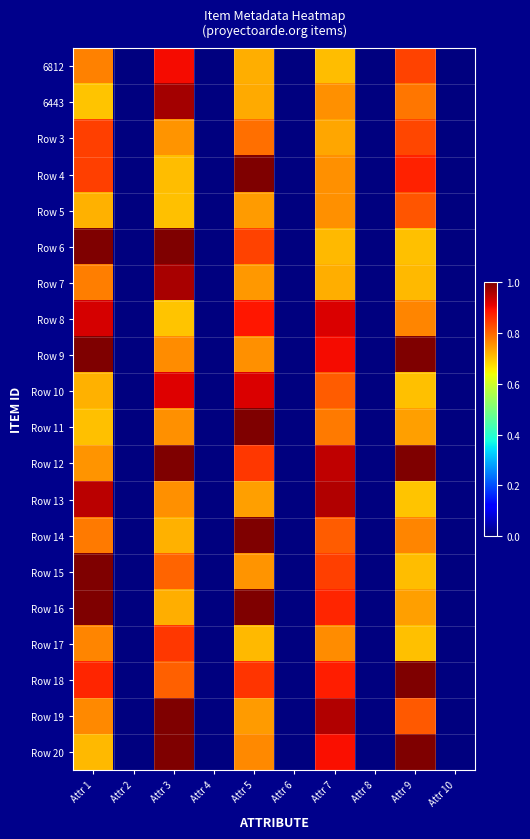

Reading left to right, extract all data points from this chart.

6812: Attr 1=0.8	Attr 2=0.0	Attr 3=0.9	Attr 4=0.0	Attr 5=0.7	Attr 6=0.0	Attr 7=0.7	Attr 8=0.0	Attr 9=0.8	Attr 10=0.0
6443: Attr 1=0.7	Attr 2=0.0	Attr 3=1.0	Attr 4=0.0	Attr 5=0.7	Attr 6=0.0	Attr 7=0.8	Attr 8=0.0	Attr 9=0.8	Attr 10=0.0
Row 3: Attr 1=0.8	Attr 2=0.0	Attr 3=0.8	Attr 4=0.0	Attr 5=0.8	Attr 6=0.0	Attr 7=0.7	Attr 8=0.0	Attr 9=0.8	Attr 10=0.0
Row 4: Attr 1=0.8	Attr 2=0.0	Attr 3=0.7	Attr 4=0.0	Attr 5=1.2	Attr 6=0.0	Attr 7=0.8	Attr 8=0.0	Attr 9=0.9	Attr 10=0.0
Row 5: Attr 1=0.7	Attr 2=0.0	Attr 3=0.7	Attr 4=0.0	Attr 5=0.7	Attr 6=0.0	Attr 7=0.8	Attr 8=0.0	Attr 9=0.8	Attr 10=0.0
Row 6: Attr 1=1.2	Attr 2=0.0	Attr 3=1.1	Attr 4=0.0	Attr 5=0.8	Attr 6=0.0	Attr 7=0.7	Attr 8=0.0	Attr 9=0.7	Attr 10=0.0
Row 7: Attr 1=0.8	Attr 2=0.0	Attr 3=1.0	Attr 4=0.0	Attr 5=0.7	Attr 6=0.0	Attr 7=0.7	Attr 8=0.0	Attr 9=0.7	Attr 10=0.0
Row 8: Attr 1=0.9	Attr 2=0.0	Attr 3=0.7	Attr 4=0.0	Attr 5=0.9	Attr 6=0.0	Attr 7=0.9	Attr 8=0.0	Attr 9=0.8	Attr 10=0.0
Row 9: Attr 1=1.0	Attr 2=0.0	Attr 3=0.8	Attr 4=0.0	Attr 5=0.8	Attr 6=0.0	Attr 7=0.9	Attr 8=0.0	Attr 9=1.0	Attr 10=0.0
Row 10: Attr 1=0.7	Attr 2=0.0	Attr 3=0.9	Attr 4=0.0	Attr 5=0.9	Attr 6=0.0	Attr 7=0.8	Attr 8=0.0	Attr 9=0.7	Attr 10=0.0
Row 11: Attr 1=0.7	Attr 2=0.0	Attr 3=0.8	Attr 4=0.0	Attr 5=1.1	Attr 6=0.0	Attr 7=0.8	Attr 8=0.0	Attr 9=0.7	Attr 10=0.0
Row 12: Attr 1=0.8	Attr 2=0.0	Attr 3=1.1	Attr 4=0.0	Attr 5=0.9	Attr 6=0.0	Attr 7=0.9	Attr 8=0.0	Attr 9=1.0	Attr 10=0.0
Row 13: Attr 1=0.9	Attr 2=0.0	Attr 3=0.8	Attr 4=0.0	Attr 5=0.7	Attr 6=0.0	Attr 7=1.0	Attr 8=0.0	Attr 9=0.7	Attr 10=0.0
Row 14: Attr 1=0.8	Attr 2=0.0	Attr 3=0.7	Attr 4=0.0	Attr 5=1.1	Attr 6=0.0	Attr 7=0.8	Attr 8=0.0	Attr 9=0.8	Attr 10=0.0
Row 15: Attr 1=1.2	Attr 2=0.0	Attr 3=0.8	Attr 4=0.0	Attr 5=0.8	Attr 6=0.0	Attr 7=0.8	Attr 8=0.0	Attr 9=0.7	Attr 10=0.0
Row 16: Attr 1=1.1	Attr 2=0.0	Attr 3=0.7	Attr 4=0.0	Attr 5=1.3	Attr 6=0.0	Attr 7=0.9	Attr 8=0.0	Attr 9=0.7	Attr 10=0.0
Row 17: Attr 1=0.8	Attr 2=0.0	Attr 3=0.9	Attr 4=0.0	Attr 5=0.7	Attr 6=0.0	Attr 7=0.8	Attr 8=0.0	Attr 9=0.7	Attr 10=0.0
Row 18: Attr 1=0.9	Attr 2=0.0	Attr 3=0.8	Attr 4=0.0	Attr 5=0.9	Attr 6=0.0	Attr 7=0.9	Attr 8=0.0	Attr 9=1.1	Attr 10=0.0
Row 19: Attr 1=0.8	Attr 2=0.0	Attr 3=1.1	Attr 4=0.0	Attr 5=0.7	Attr 6=0.0	Attr 7=1.0	Attr 8=0.0	Attr 9=0.8	Attr 10=0.0
Row 20: Attr 1=0.7	Attr 2=0.0	Attr 3=1.0	Attr 4=0.0	Attr 5=0.8	Attr 6=0.0	Attr 7=0.9	Attr 8=0.0	Attr 9=1.0	Attr 10=0.0